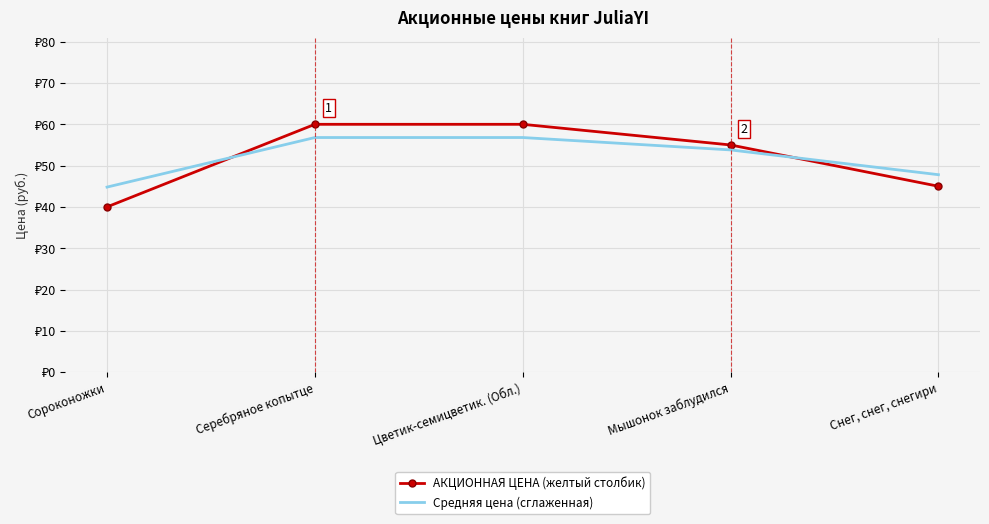

Reading left to right, what are all the values shown in this chart?

АКЦИОННАЯ ЦЕНА (желтый столбик): 40.0	60.0	60.0	55.0	45.0
Средняя цена (сглаженная): 44.8	56.8	56.8	53.8	47.8